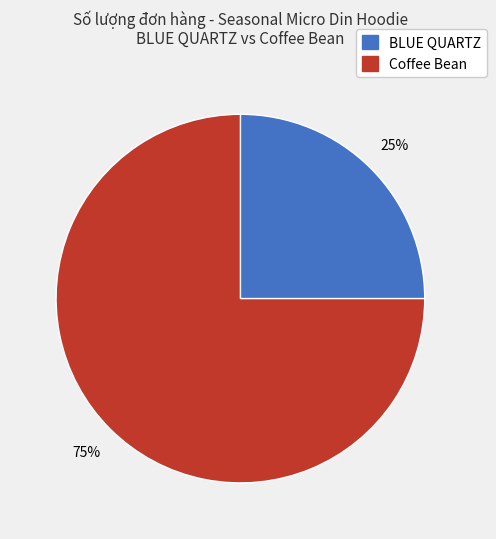

Does any single category account for the majority?

Yes